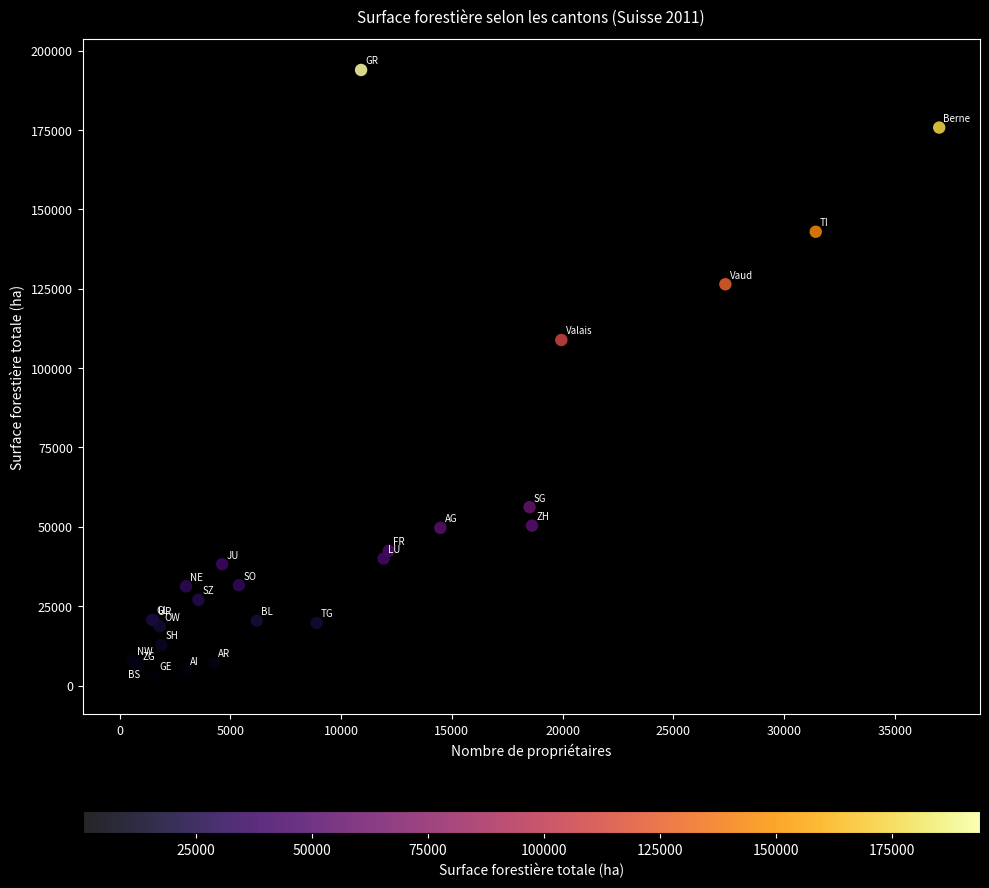

What Y value in the scatter plot is closest to 97217?

108836